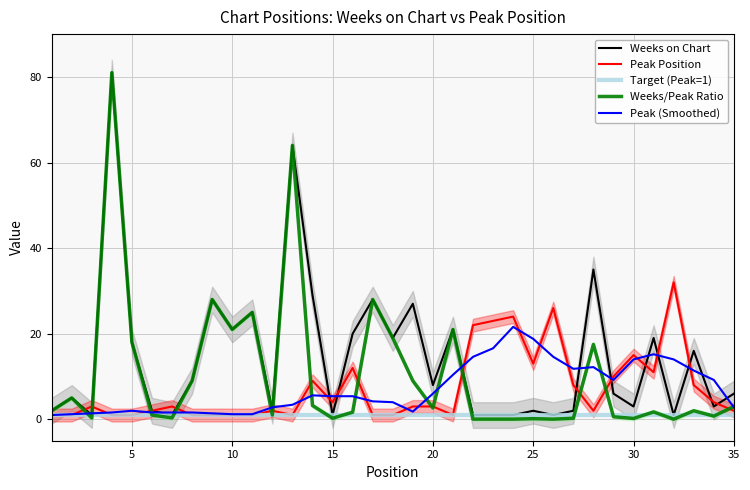

At which label does Weeks on Chart first exceed 6?

4